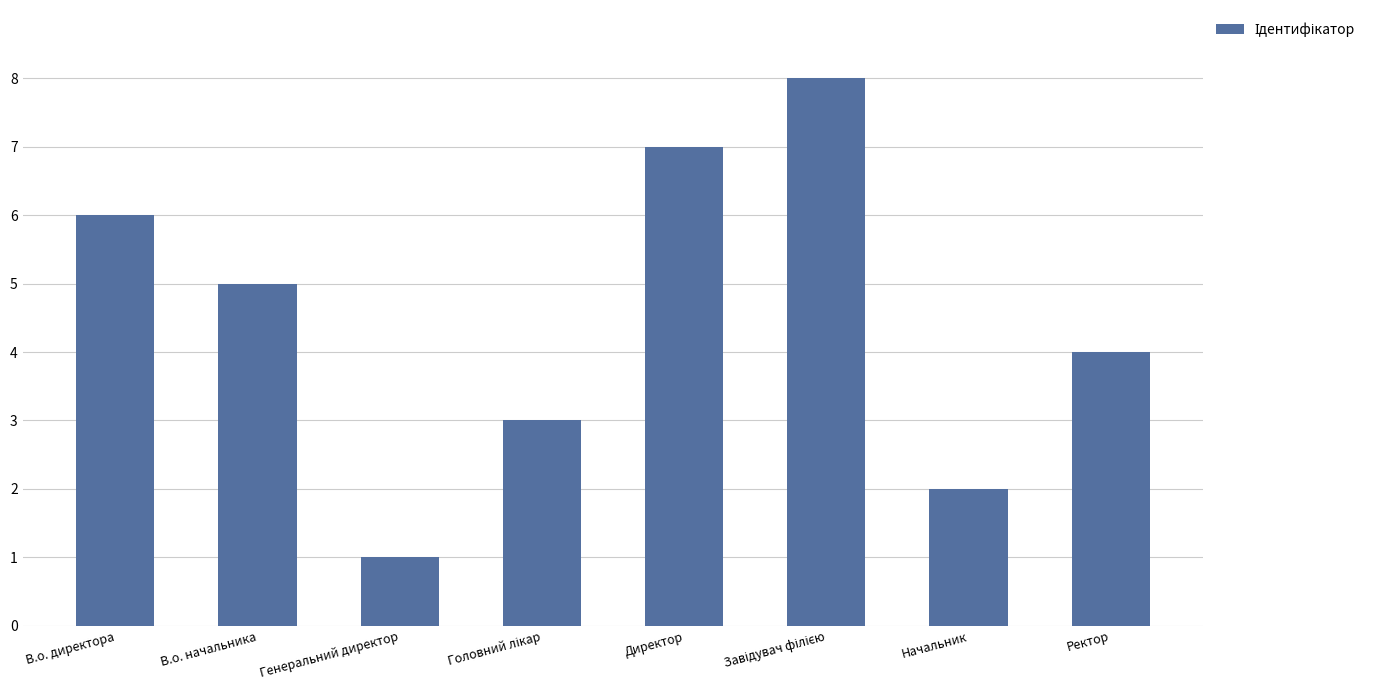

Are the bars horizontal?

No